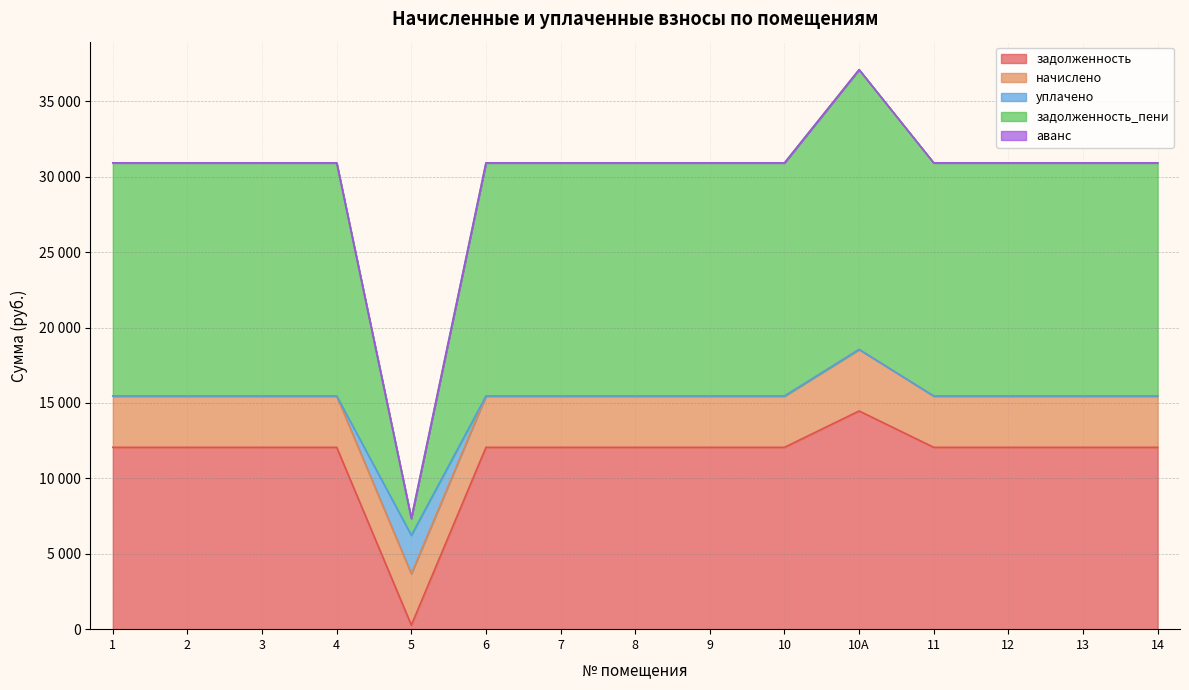

Where does the задолженность_пени series first go above 15462?

10А